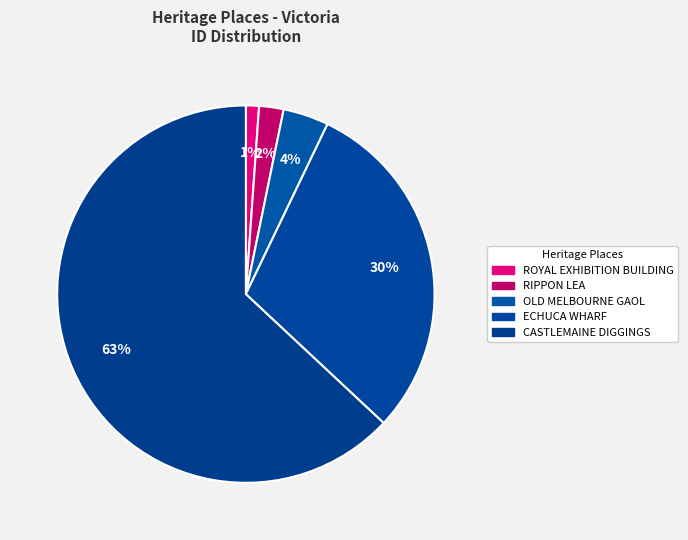

How many slices are in this pie chart?

5